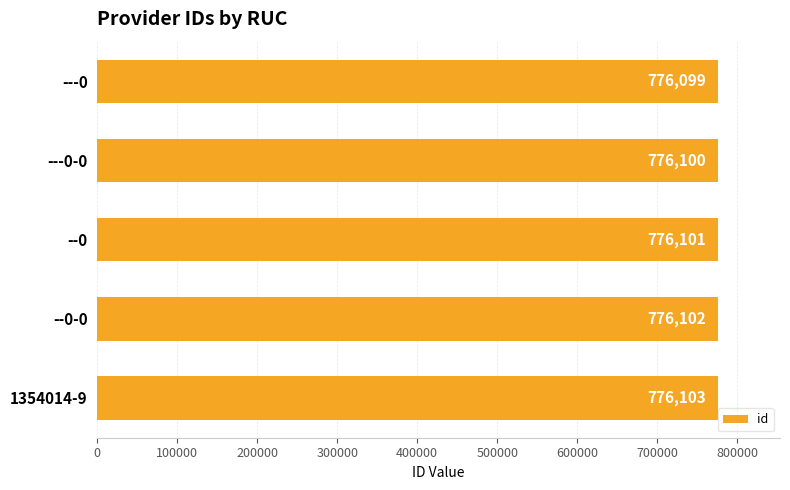

What is the smallest value displayed?

776099